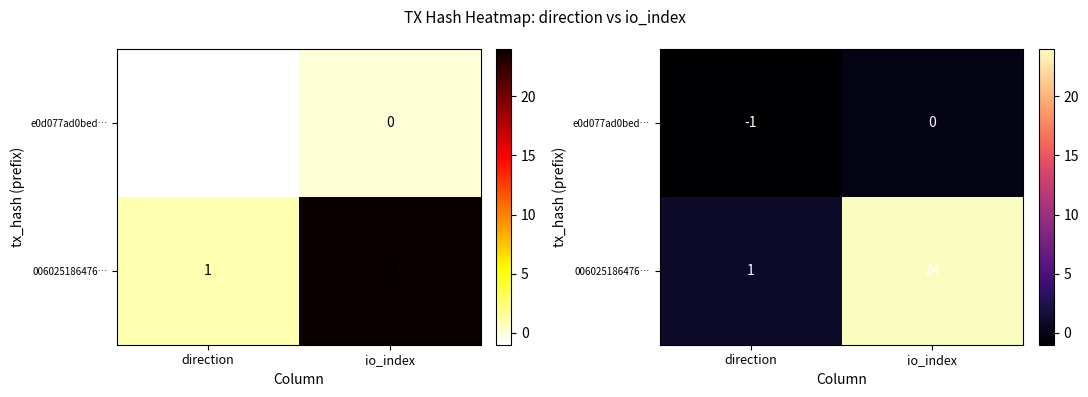

Rank the categories by 006025186476… value from lowest to highest.

direction, io_index